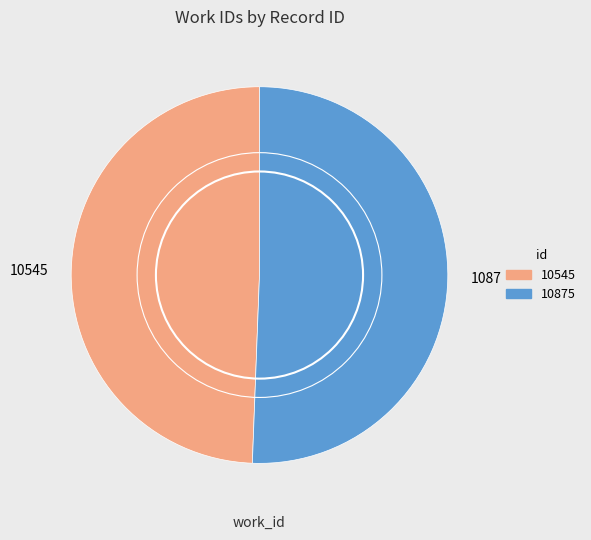

Count the number of slices in the pie.

2